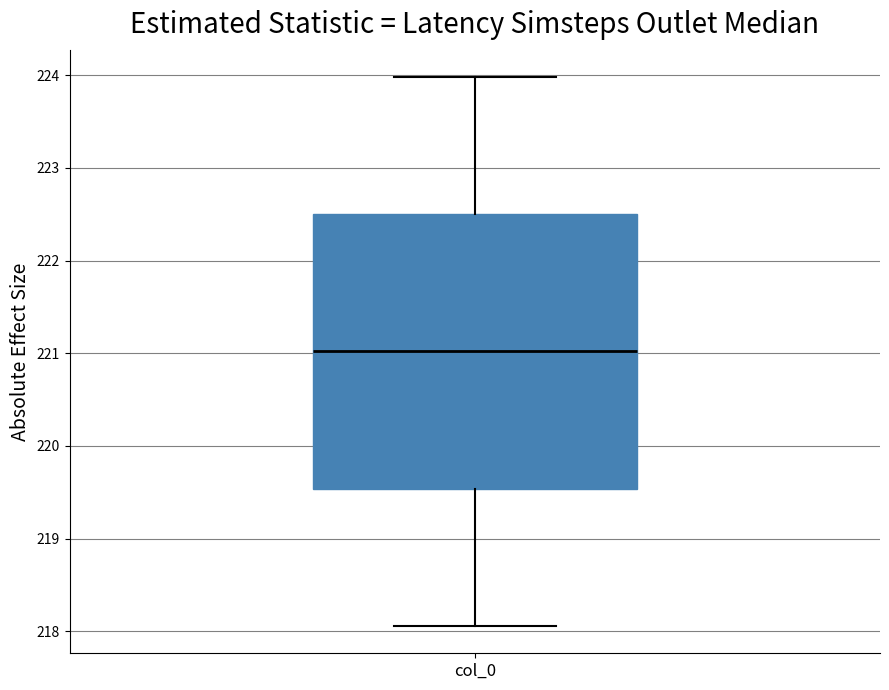

Read this box plot against the y-axis: the position of the median line, the range covered by the box, and the ends of both whiskers. The values are not printed on the chart, so give them approximately, as read against the axis.

median 221.0, box 219.5 to 222.5, whiskers 218.1 to 224.0